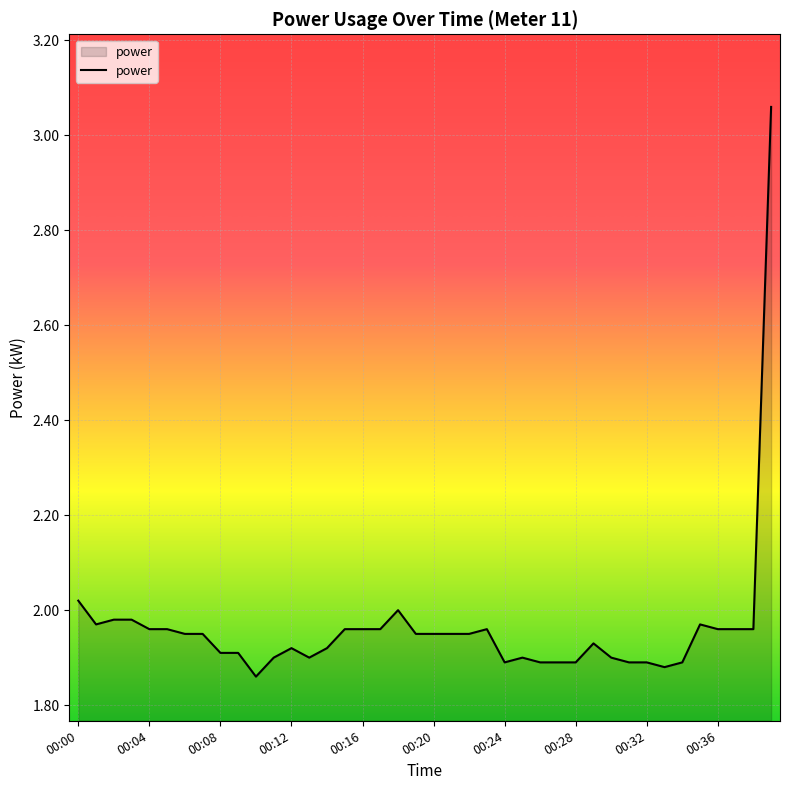

What is the difference between the maximum and minimum values?

1.2